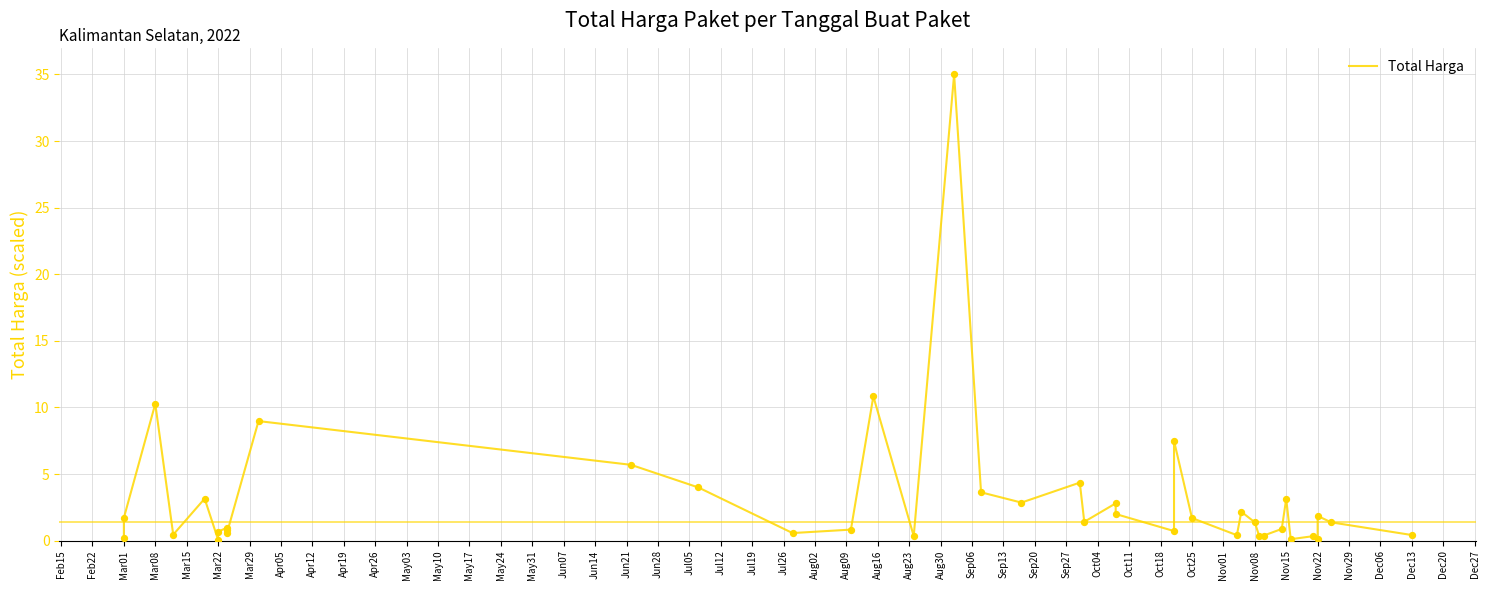

What is the change in value from Aug02 to Aug23?

-0.3